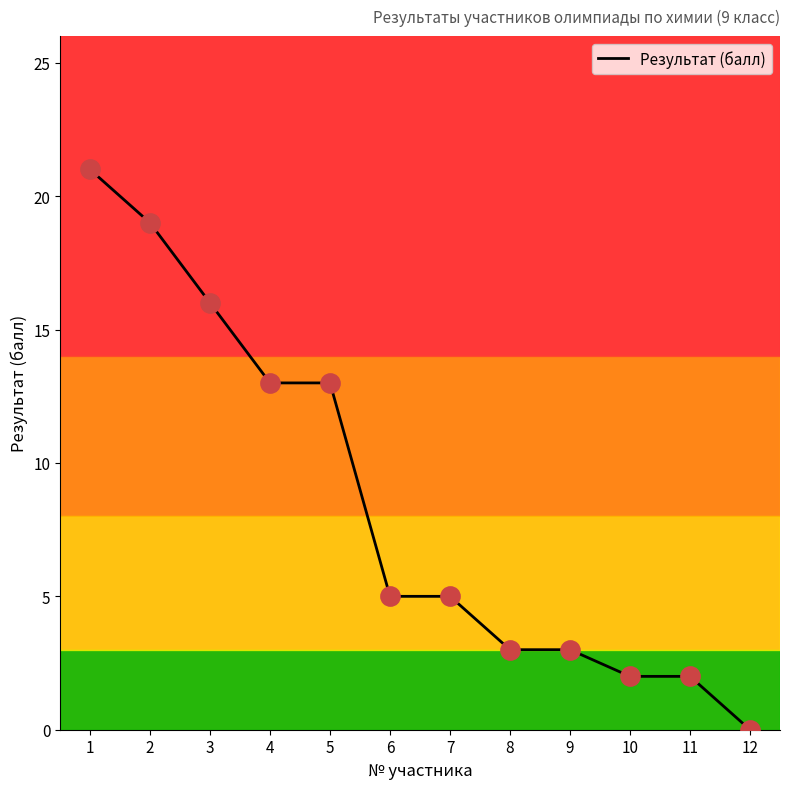

What is the change in value from 7 to 9?

-2